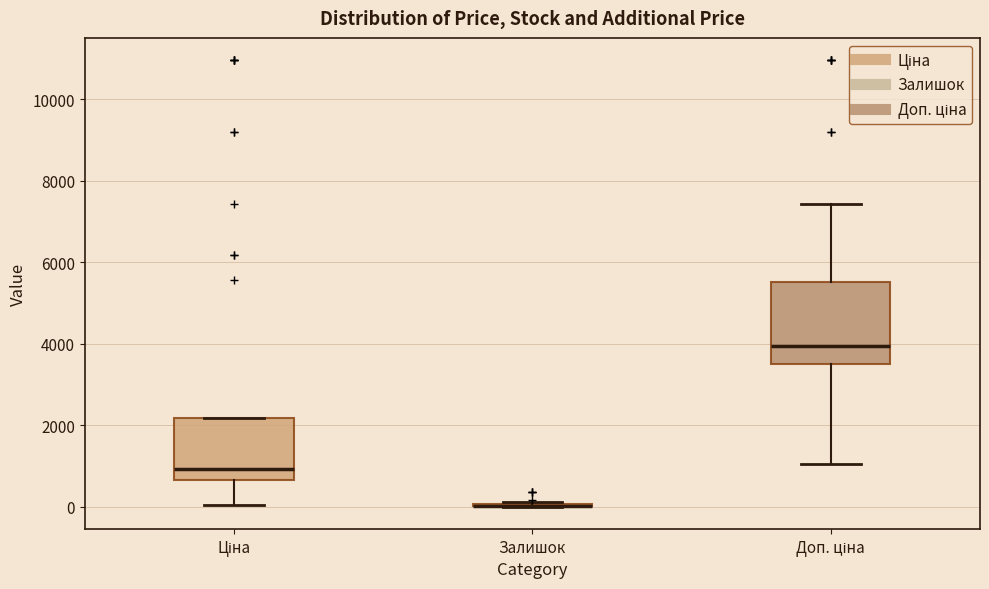

Reading left to right, read every box against the y-axis: the position of its median line, the range the box covers, and the ends of its whiskers. The values are not printed on the chart, so give them approximately, as read against the axis.

Ціна: median 1000, box 600 to 2200, whiskers 0 to 2200
Залишок: box collapsed to a line at 0, whiskers 0 to 200
Доп. ціна: median 4000, box 3600 to 5600, whiskers 1000 to 7400